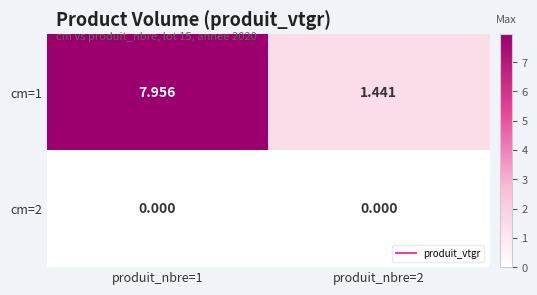

At which category is the sum across all series the highest?

produit_nbre=1